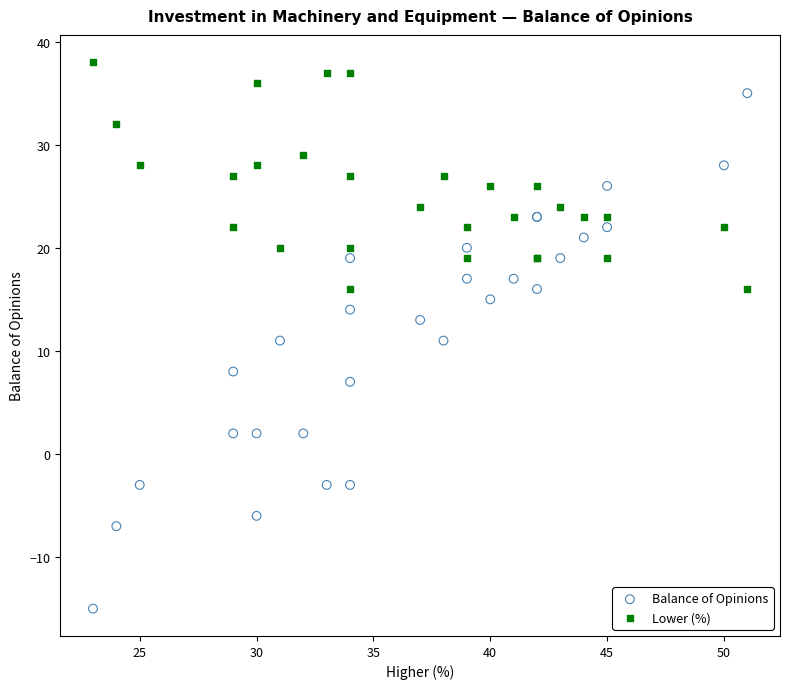

Which series contains the lowest Y value?

Balance of Opinions